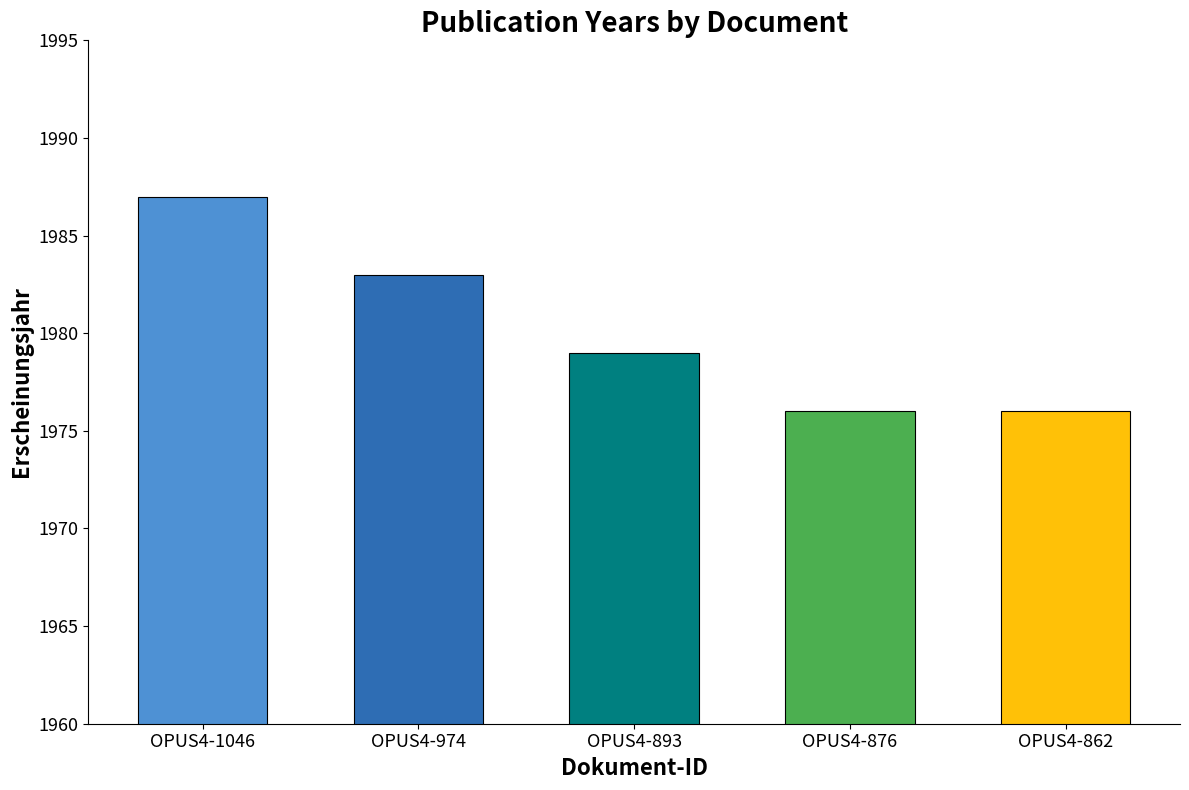

At which category does the chart reach its peak across all series?

OPUS4-1046